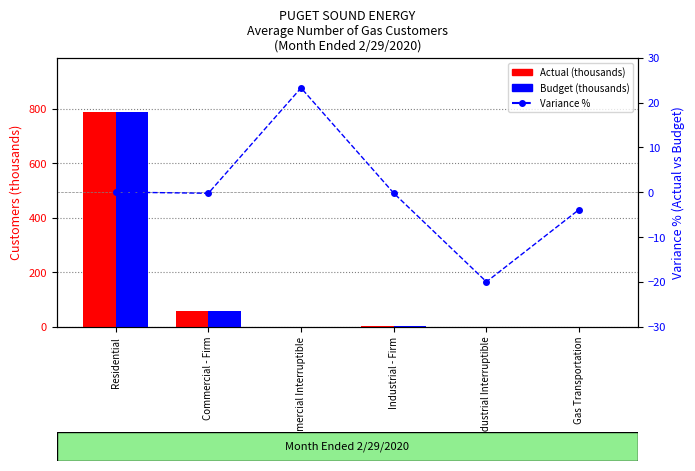

What is the difference between the highest and lowest values at Gas Transportation?

4.1